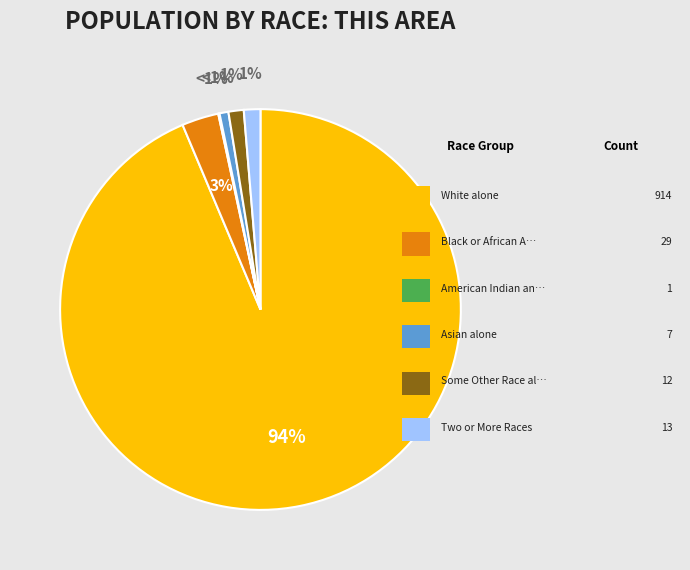

What is the total percentage of Some Other Race alone and American Indian and Alaska Native?

1.3%